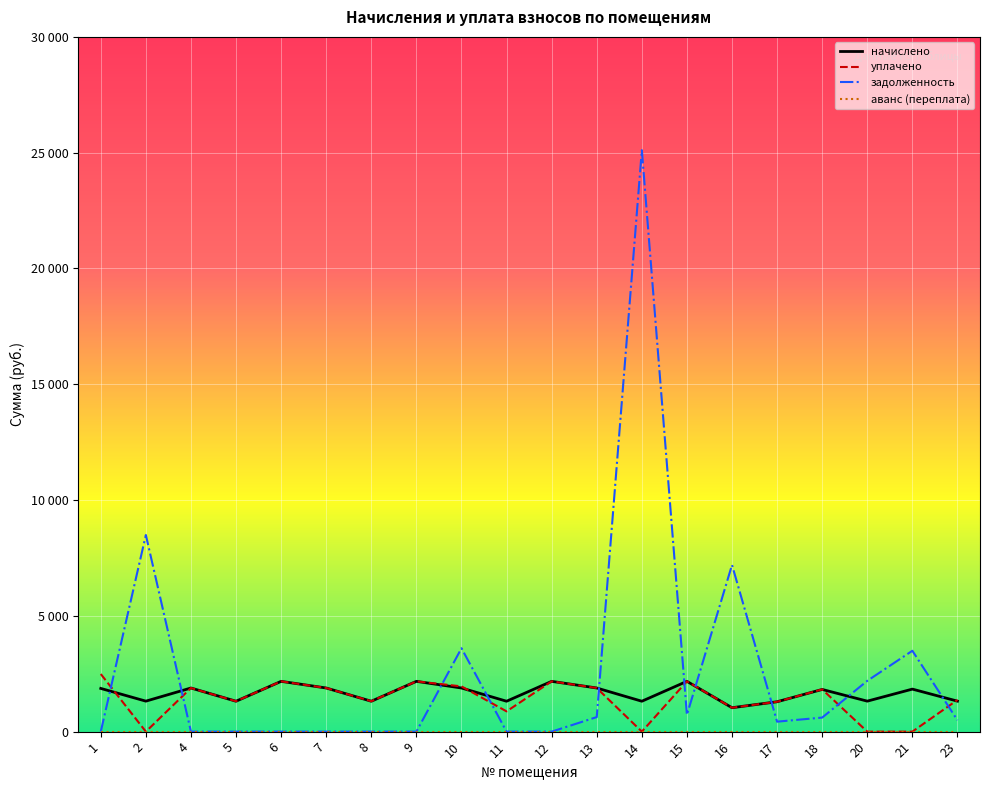

Between 9 and 13, which series saw the biggest shift?

задолженность